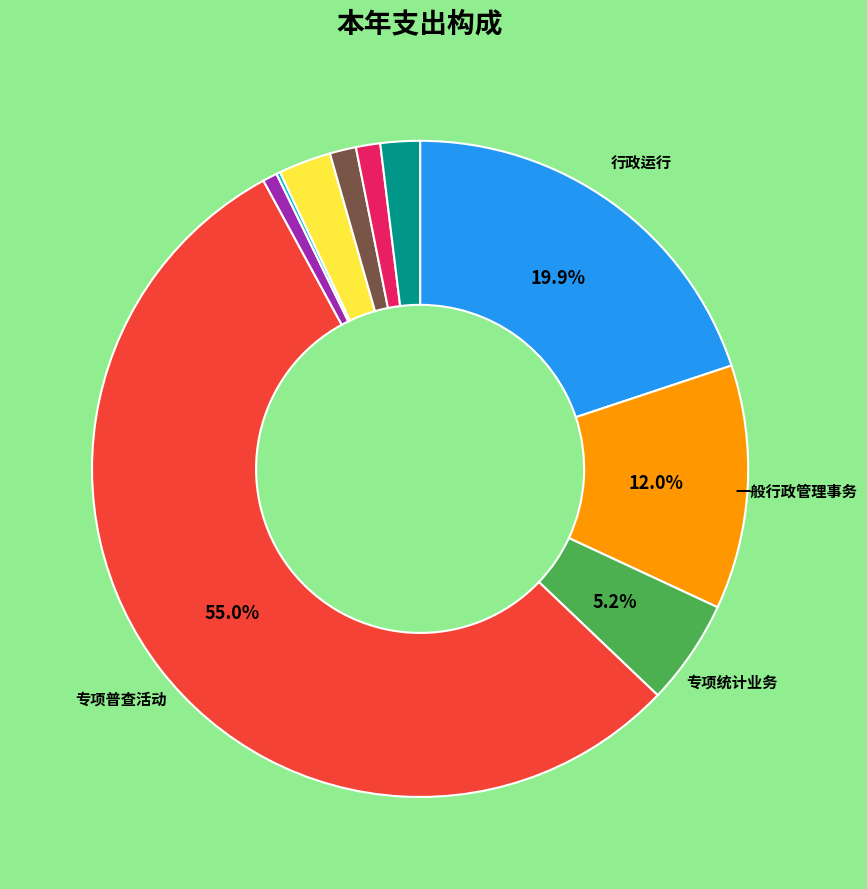

Is there a majority slice in this chart?

Yes